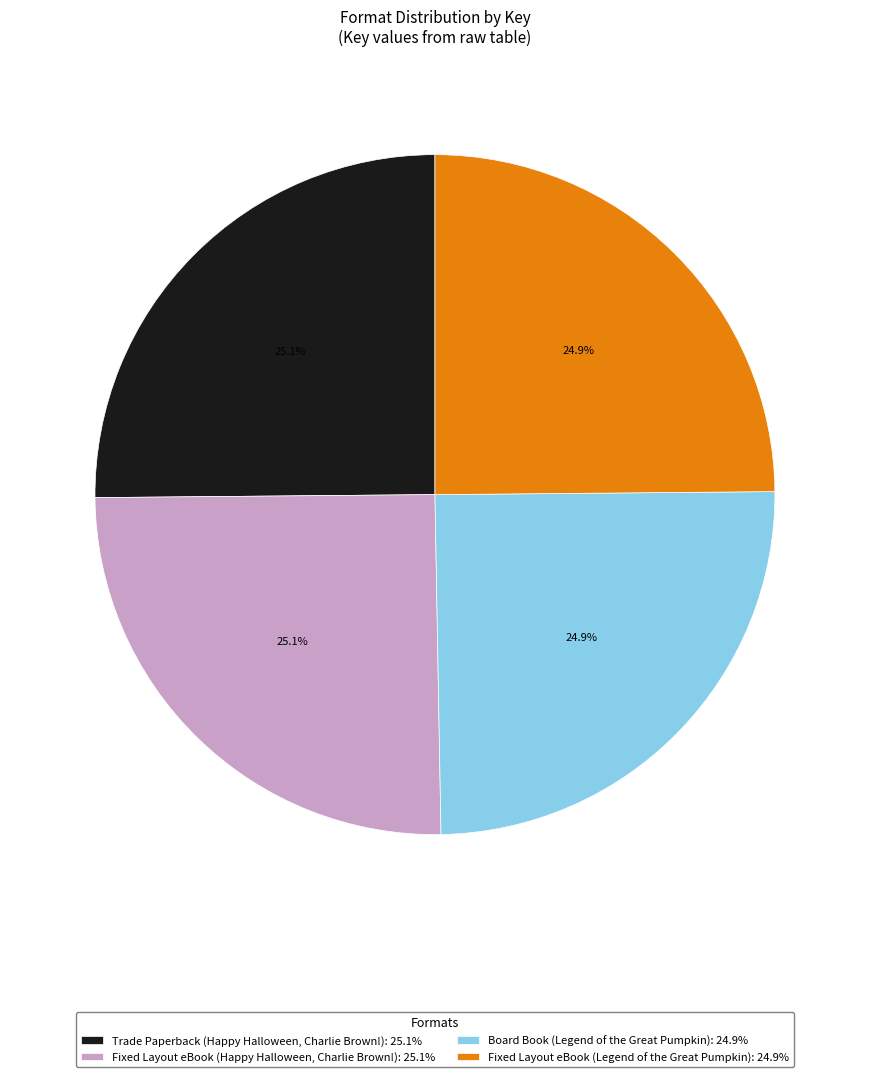

What percentage do Trade Paperback (Happy Halloween, Charlie Brown!): 25.1% and Fixed Layout eBook (Legend of the Great Pumpkin): 24.9% together represent?

50.0%